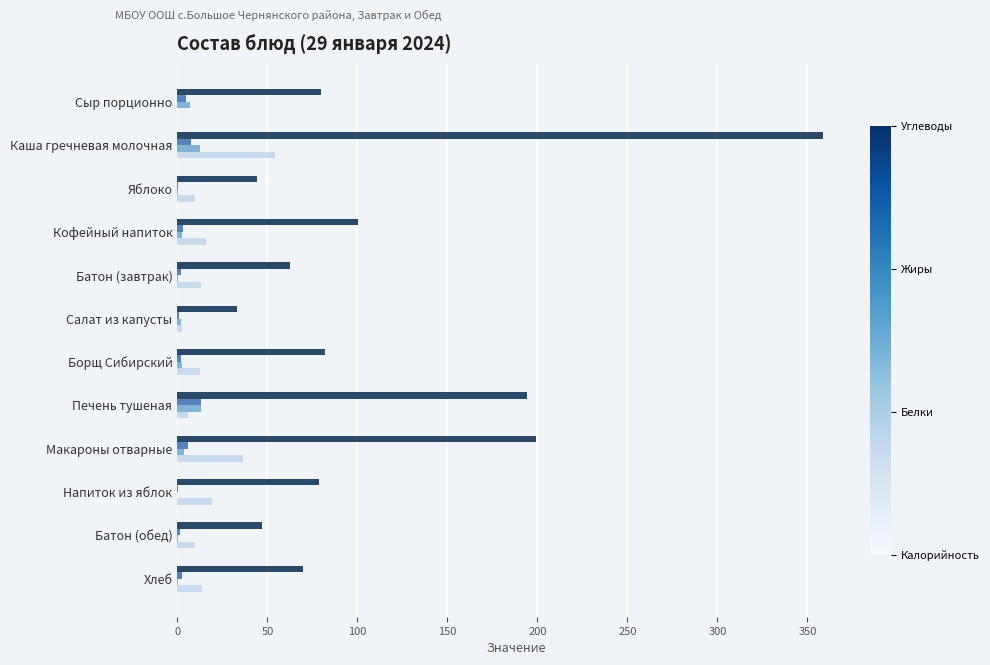

Which label corresponds to the largest value in the chart?

Каша гречневая молочная